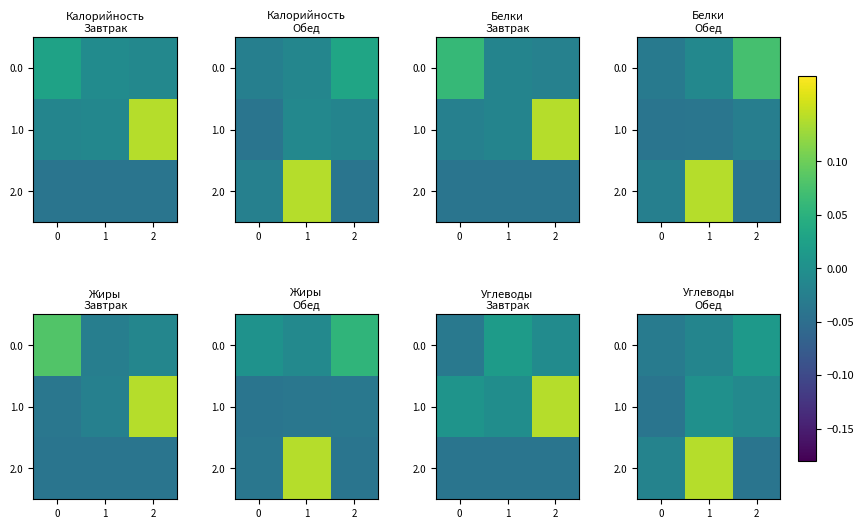

Which series has the largest total across all categories?

2.0